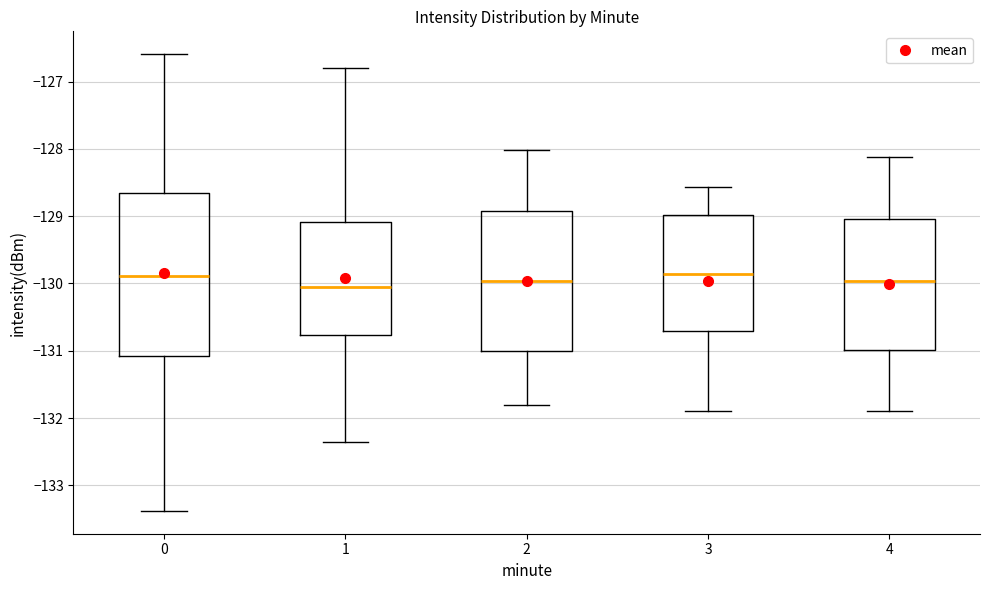

Comparing the boxes themselves (not the whiskers), which one is the tallest?

0